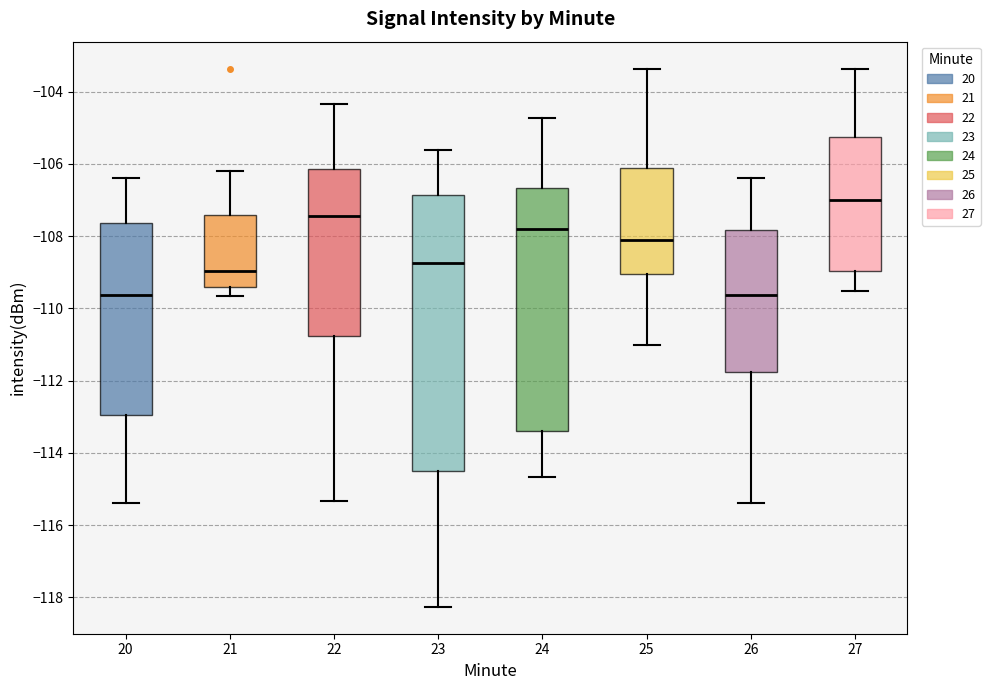

Which box's median line is the highest?

27